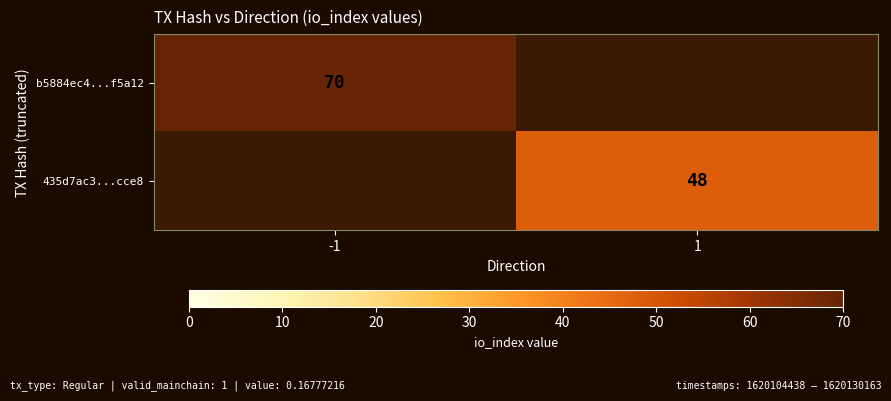

The value of b5884ec4...f5a12 at -1 is 70. True or false?

True